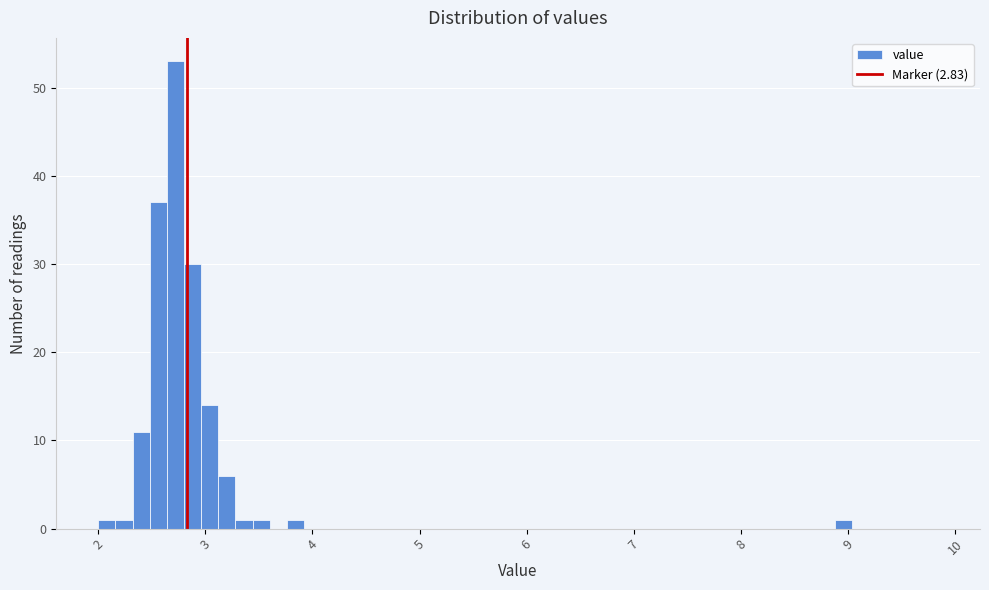

Read against the x-axis, roughly where is the centre of the tallest bar?

2.7